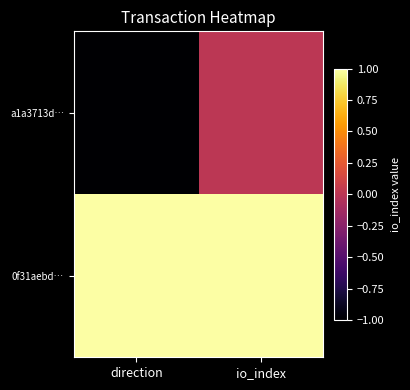

List the series in order of their overall mean, lowest first.

a1a3713d…, 0f31aebd…